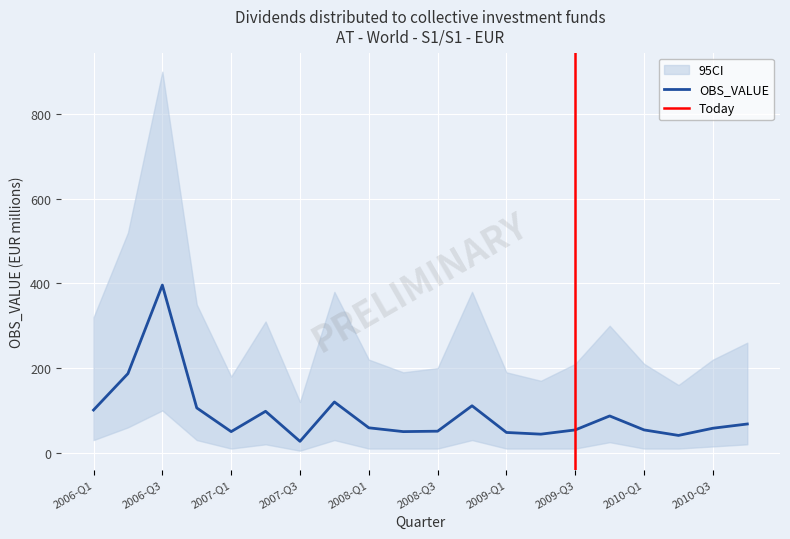

What position from the left is 2007-Q4?

8